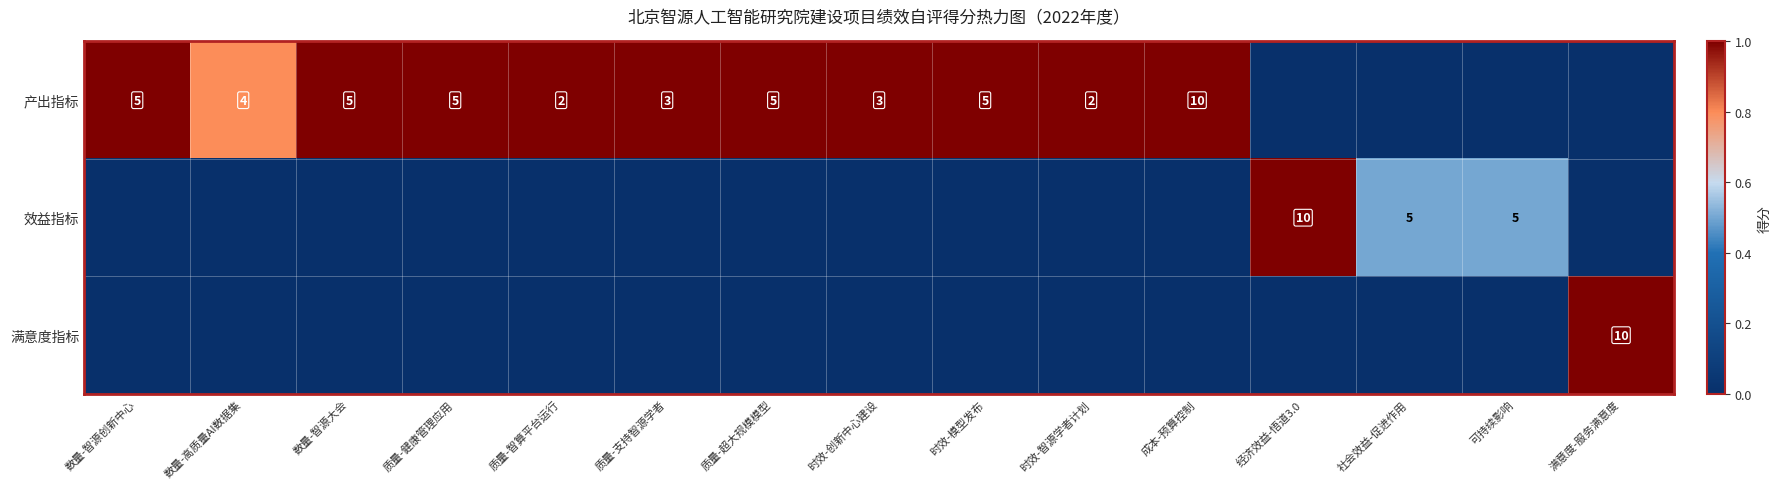

What is the sum of the 产出指标 values at 数量-智源创新中心 and 数量-智源大会?

10